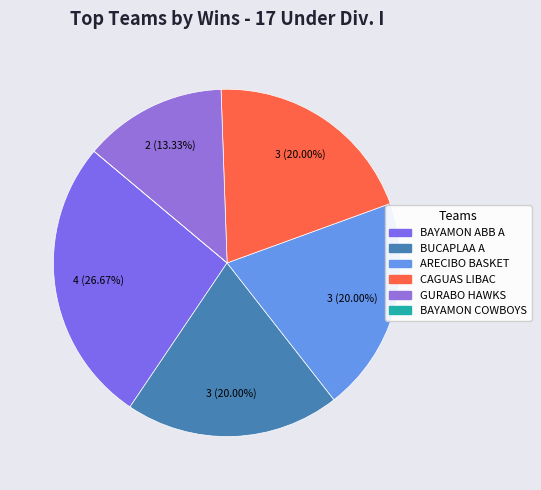

Rank the categories by value from lowest to highest.

BAYAMON COWBOYS, GURABO HAWKS, BUCAPLAA A, ARECIBO BASKET, CAGUAS LIBAC, BAYAMON ABB A